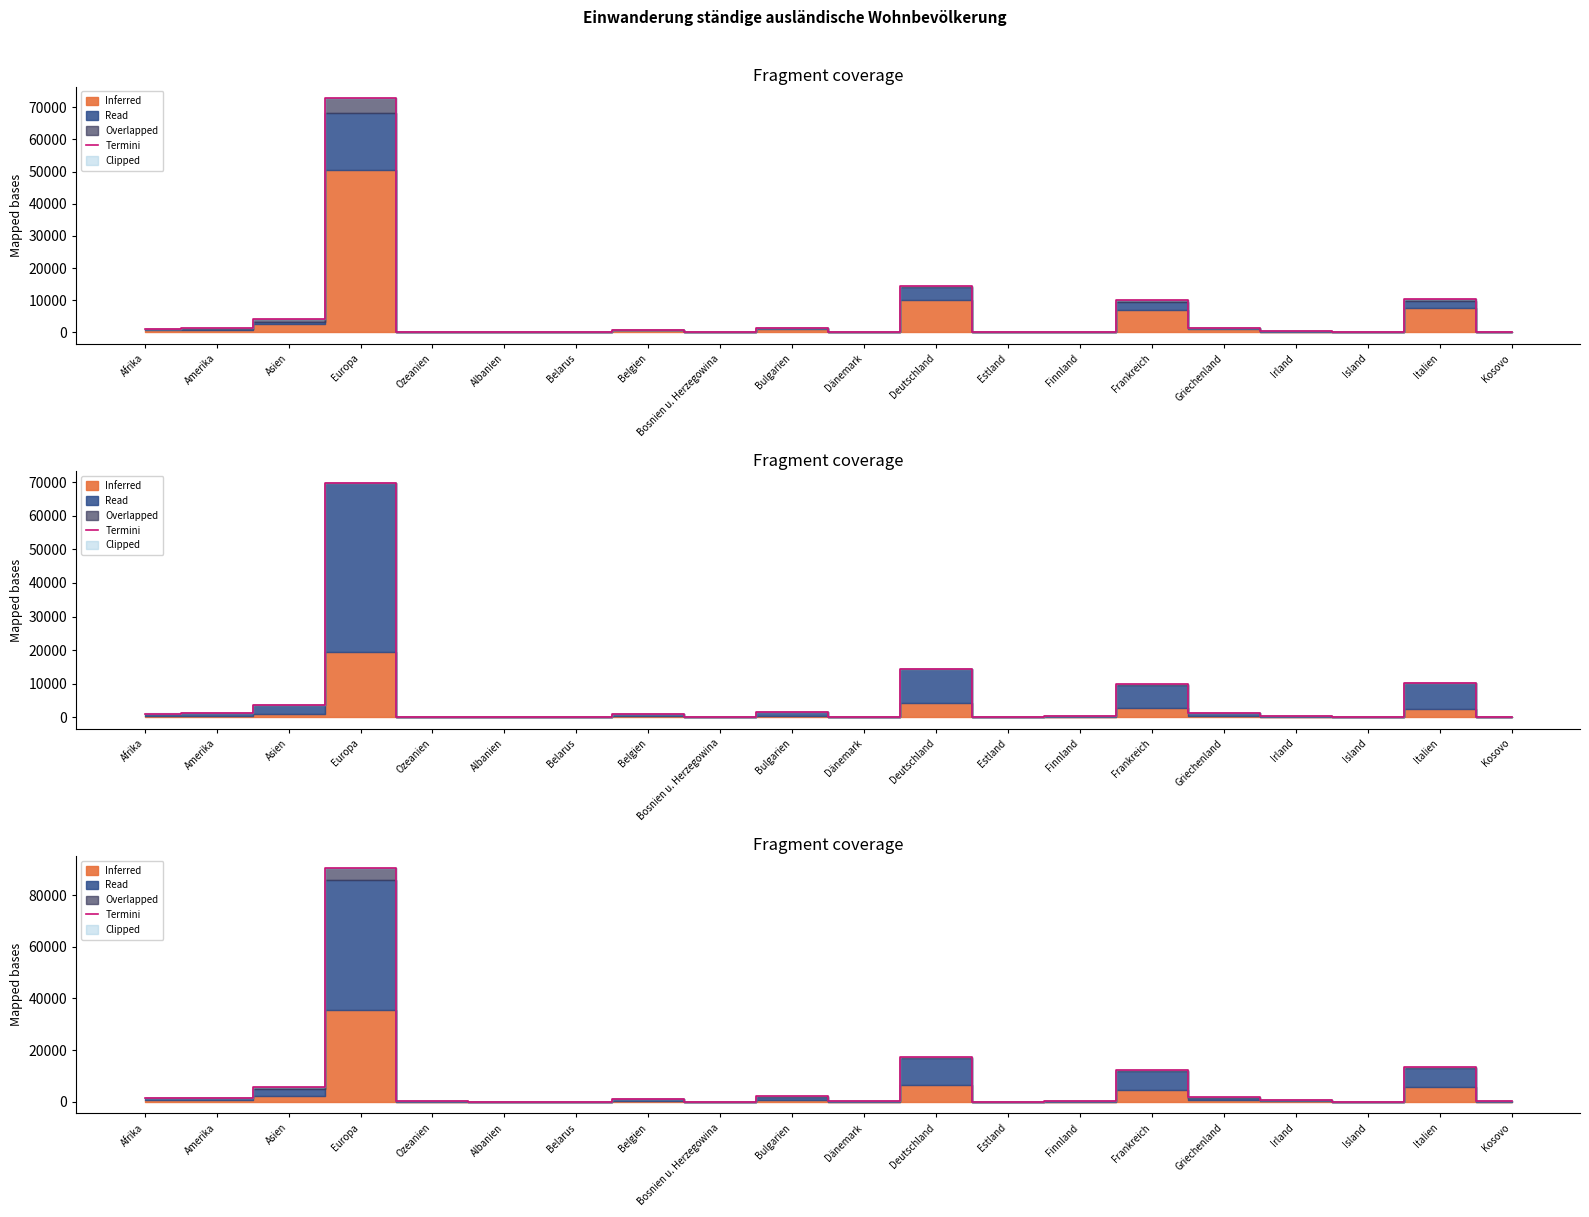

List the labels in order of value, smallest first.

Island, Albanien, Bosnien u. Herzegowina, Belarus, Estland, Ozeanien, Kosovo, Finnland, Dänemark, Irland, Belgien, Afrika, Amerika, Griechenland, Bulgarien, Asien, Frankreich, Italien, Deutschland, Europa